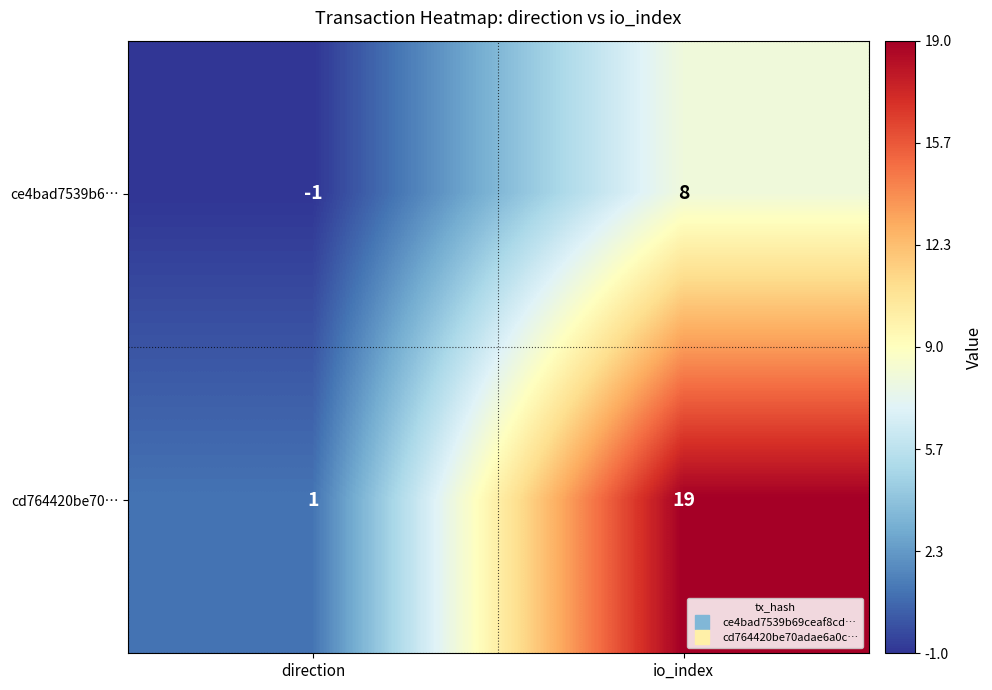

Which series changed the most between direction and io_index?

cd764420be70…